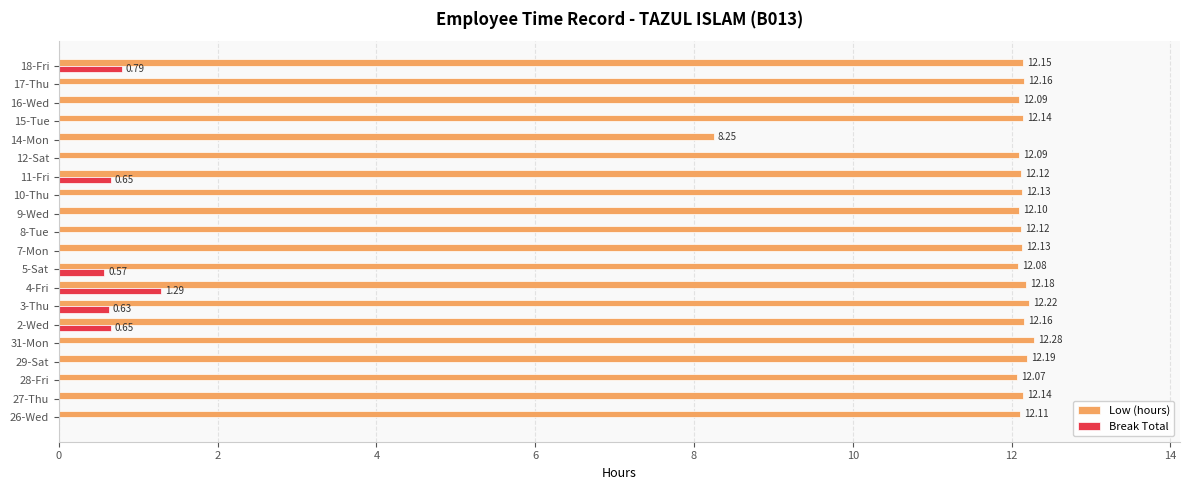

At which category is the sum across all series the highest?

4-Fri